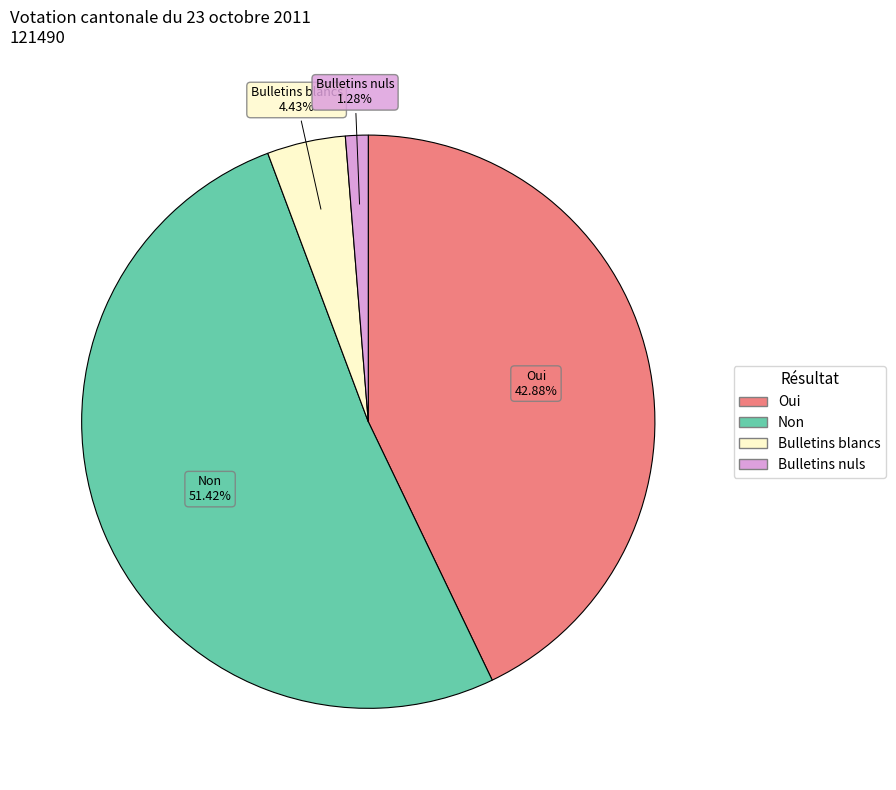

How many slices are in this pie chart?

4